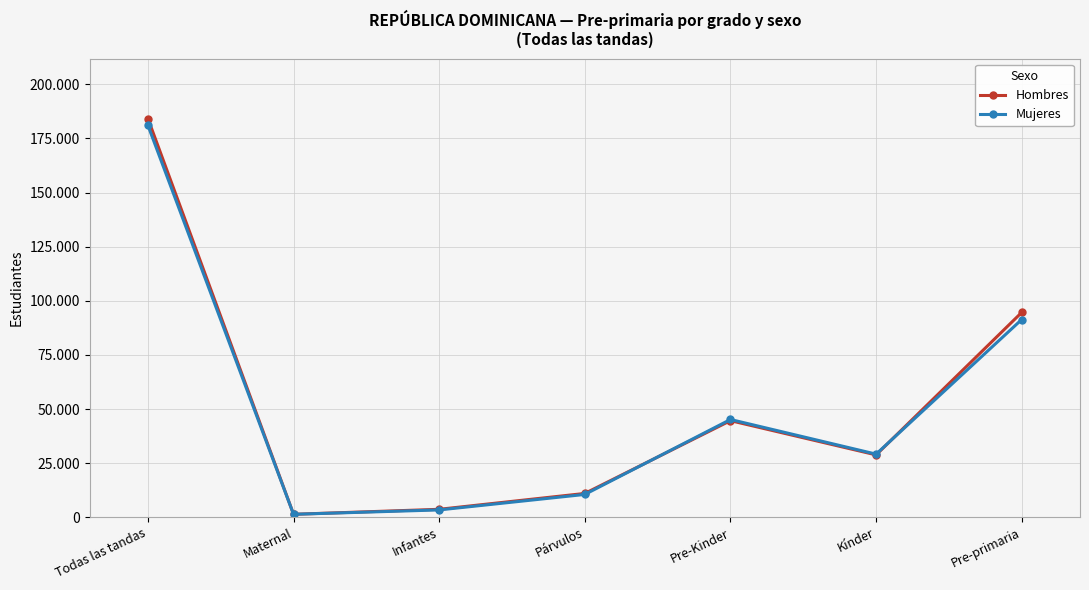

What is the label of the 5th point from the right?

Infantes